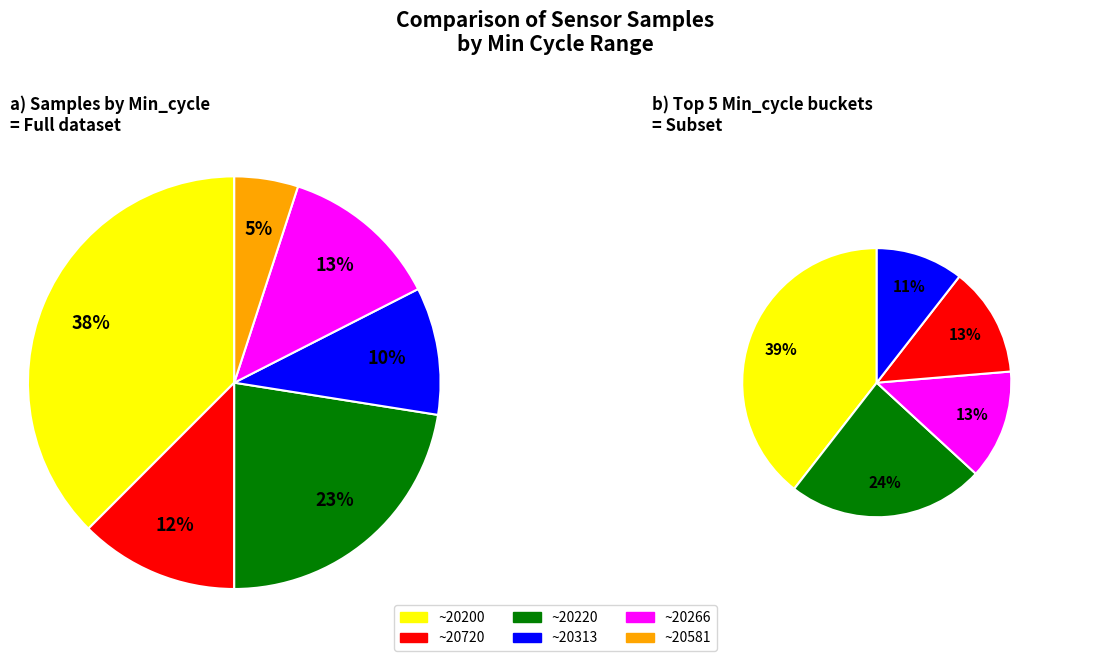

What is the largest slice in the pie chart?

20200